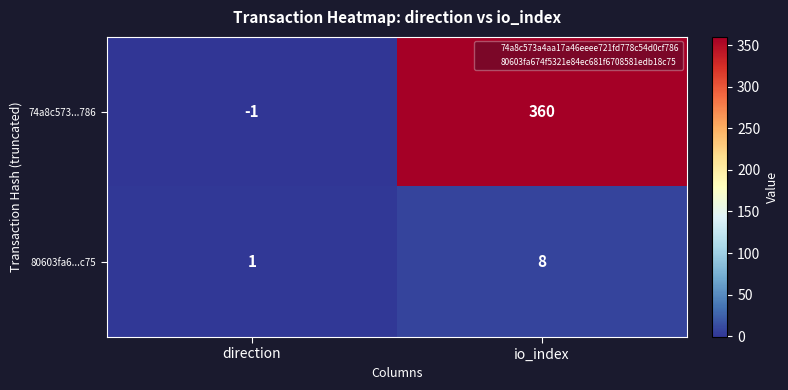

Rank the series by their average value, from highest to lowest.

74a8c573...786, 80603fa6...c75